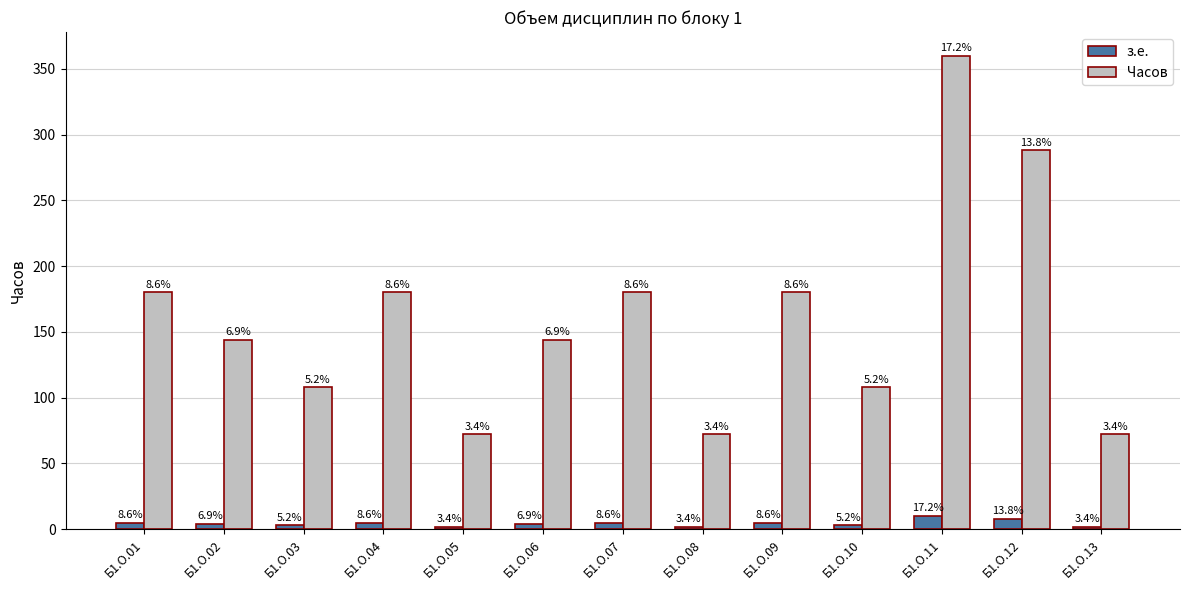

Reading left to right, what are all the values shown in this chart?

з.е.: 5	4	3	5	2	4	5	2	5	3	10	8	2
Часов: 180	144	108	180	72	144	180	72	180	108	360	288	72